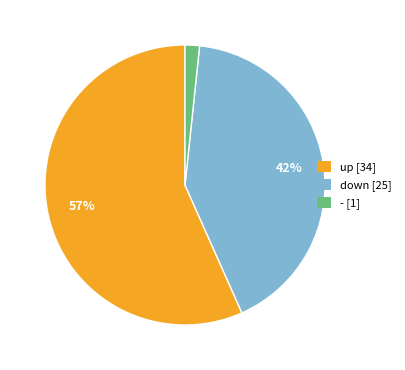

Which slice is the largest?

up